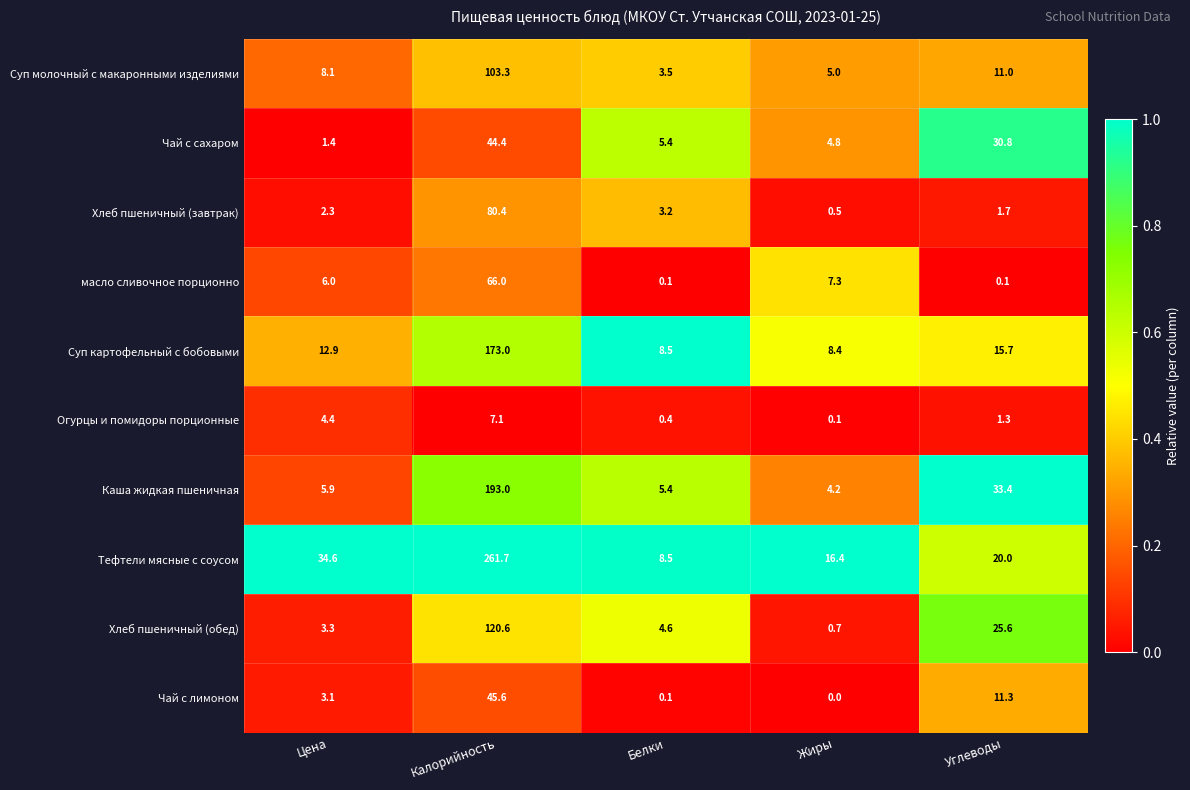

Which series has the largest range (max minus min)?

Тефтели мясные с соусом